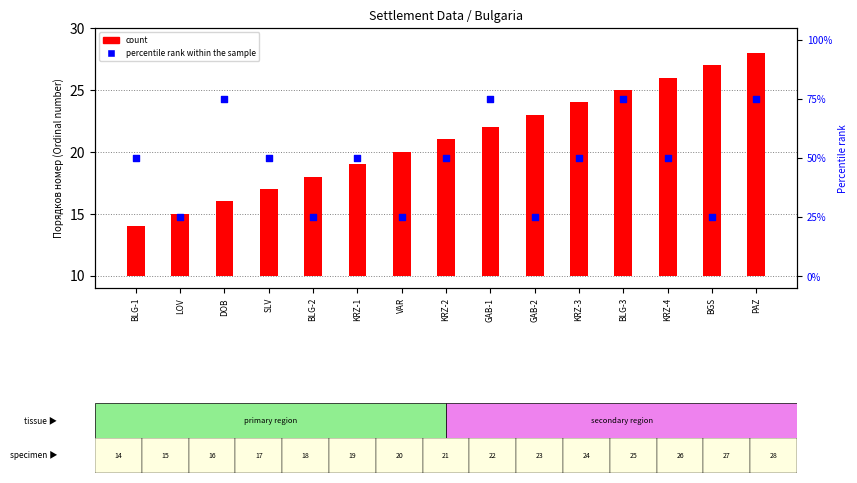

What are all the series names shown in the legend?

count, percentile rank within the sample